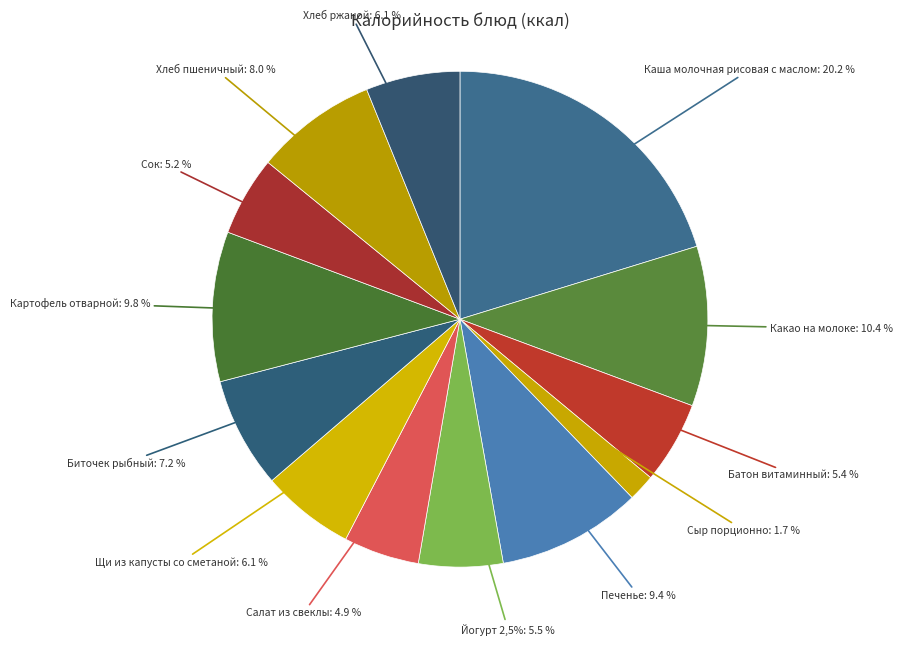

Is there any slice that represents more than half of the pie?

No